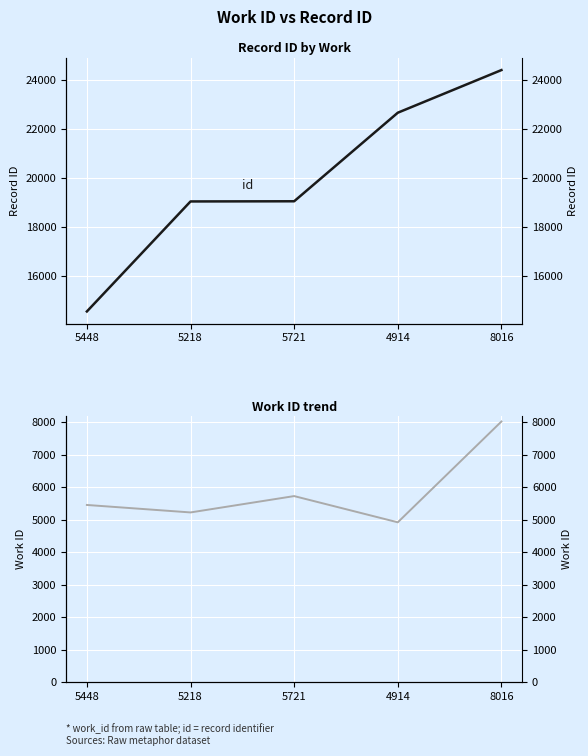

Reading right to left, list all the values displayed in this chart.

id: 24397	22660	19053	19046	14565
work_id: 8016	4914	5721	5218	5448